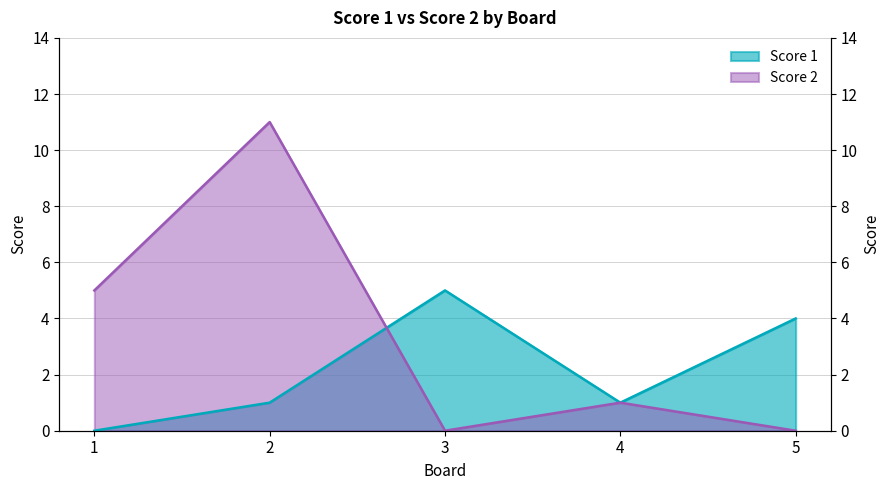

At which category is the sum across all series the highest?

2